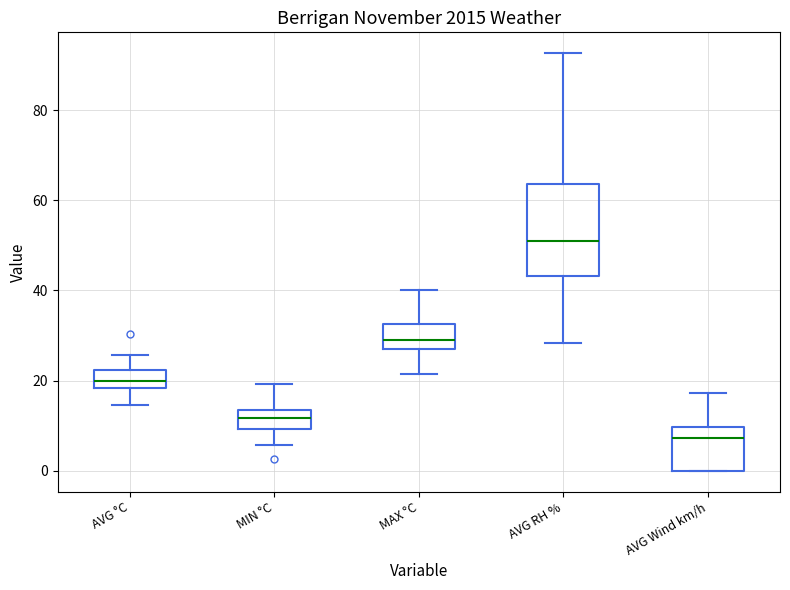

Comparing the boxes themselves (not the whiskers), which one is the tallest?

AVG RH %